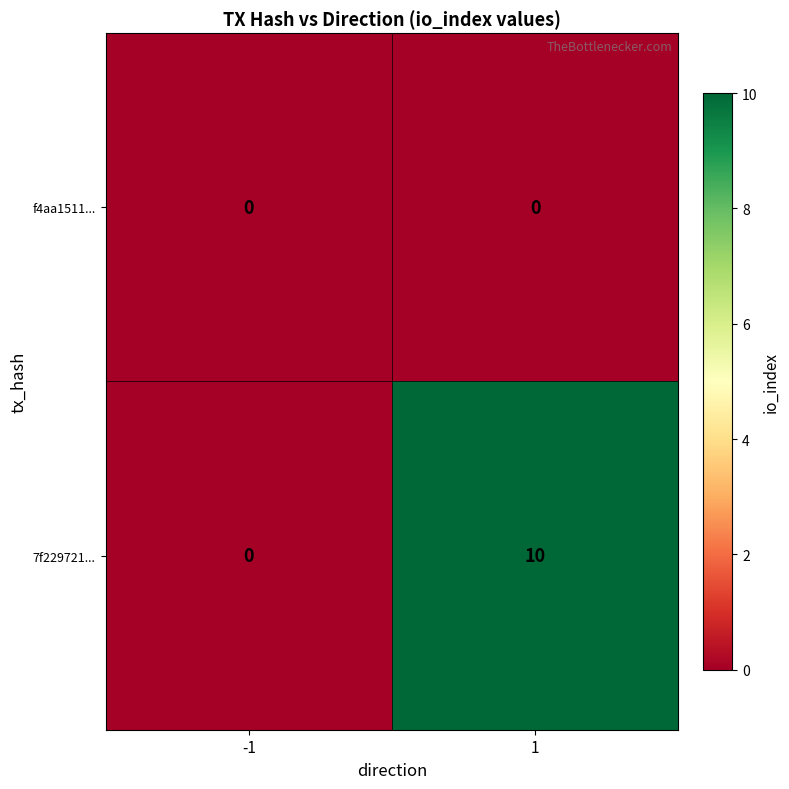

Which series changed the most between -1 and 1?

7f229721...